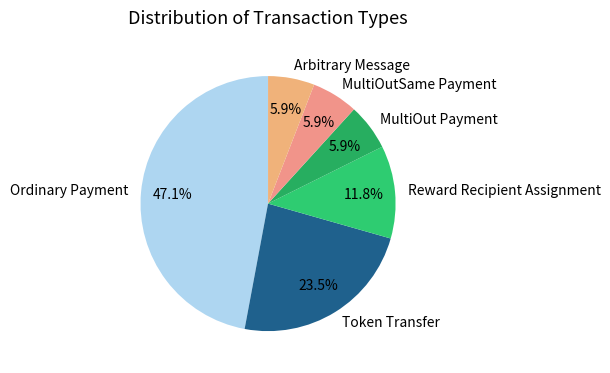

Is the sum of Token Transfer and MultiOut Payment greater than half?

No